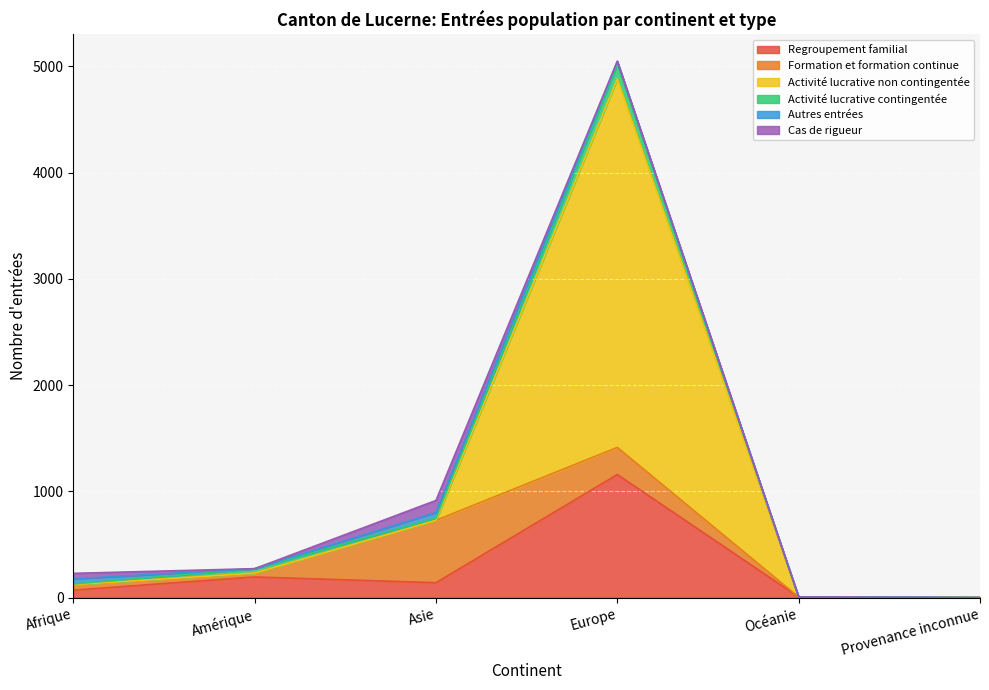

True or false: Formation et formation continue has a value of 23 at Afrique.

False